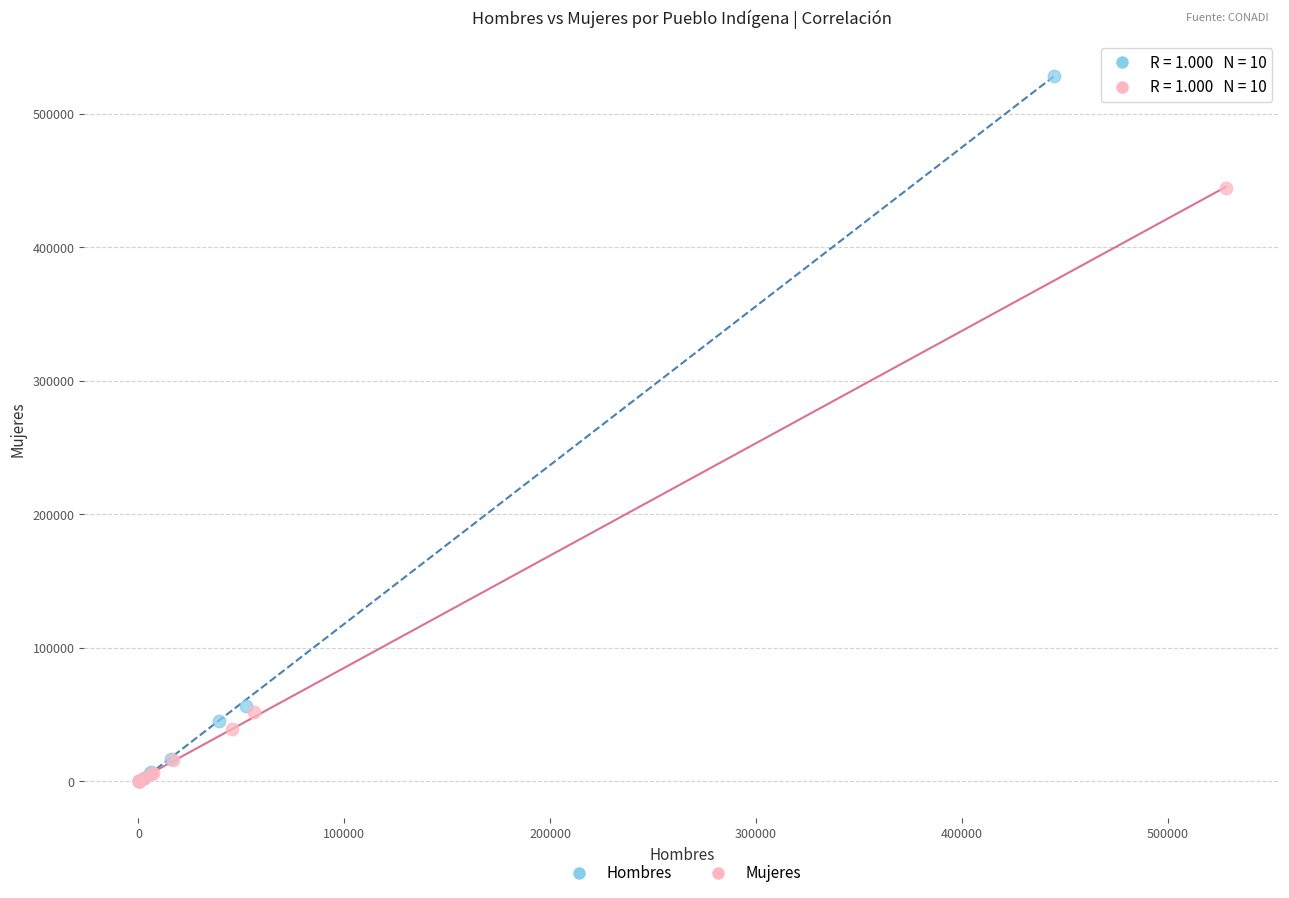

Which series has the largest Y range (max minus min)?

Hombres